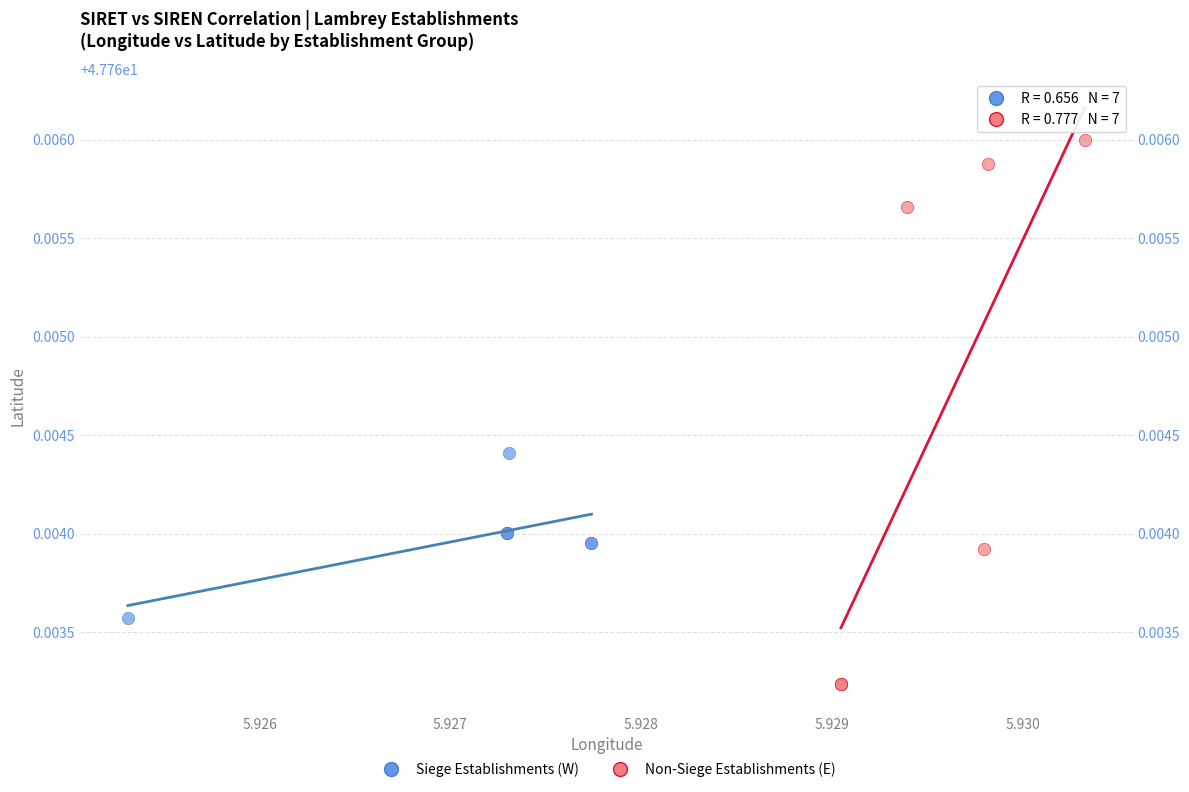

Which series has the widest spread of Y values?

Non-Siege Establishments (E)